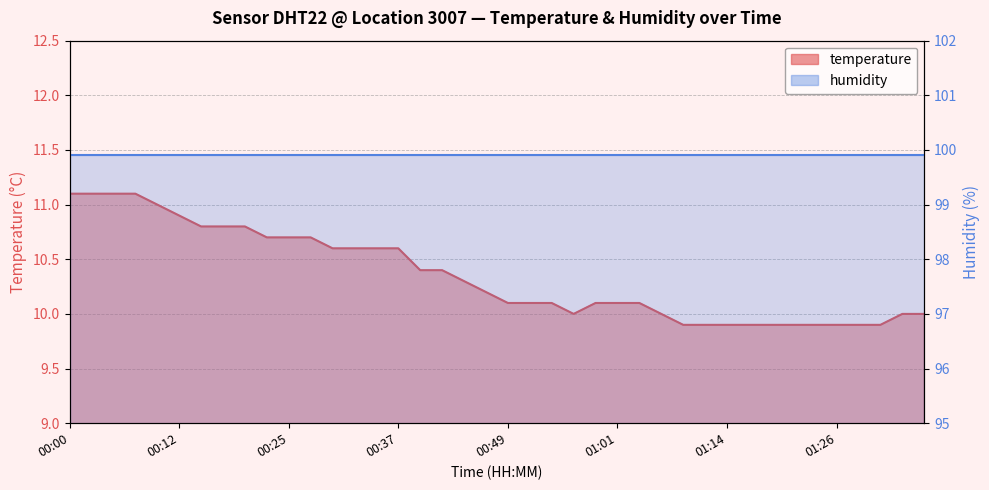

True or false: the data shows 9.9 at 01:09.

True